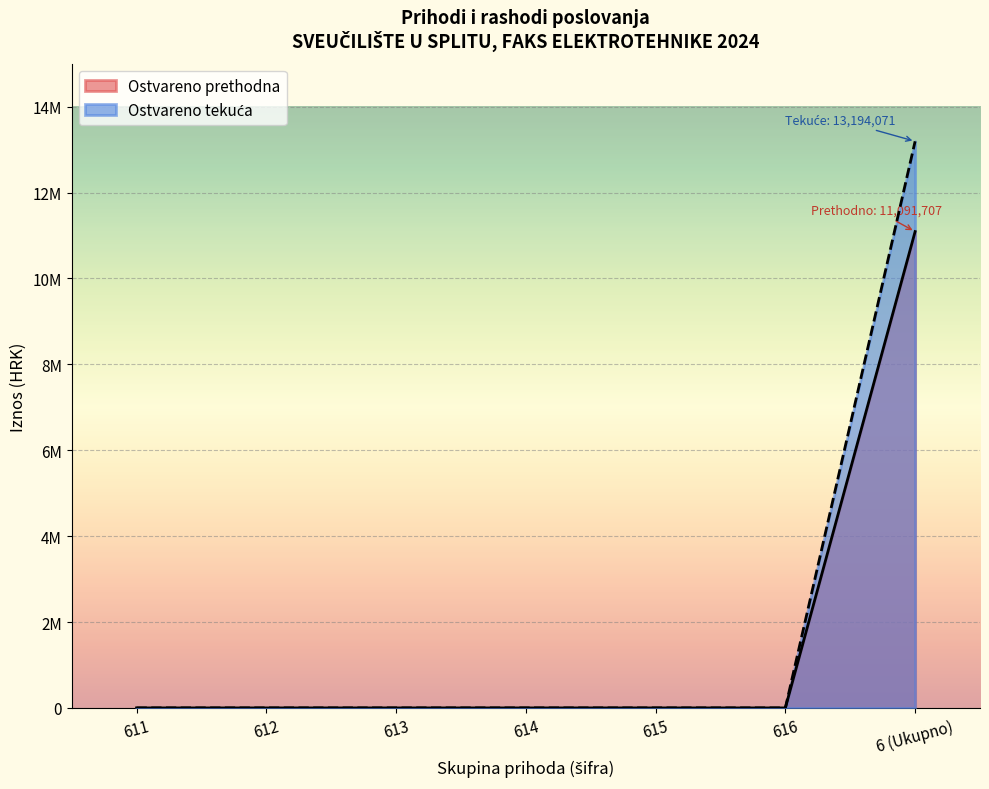

Does the chart display data point markers on the line(s)?

No